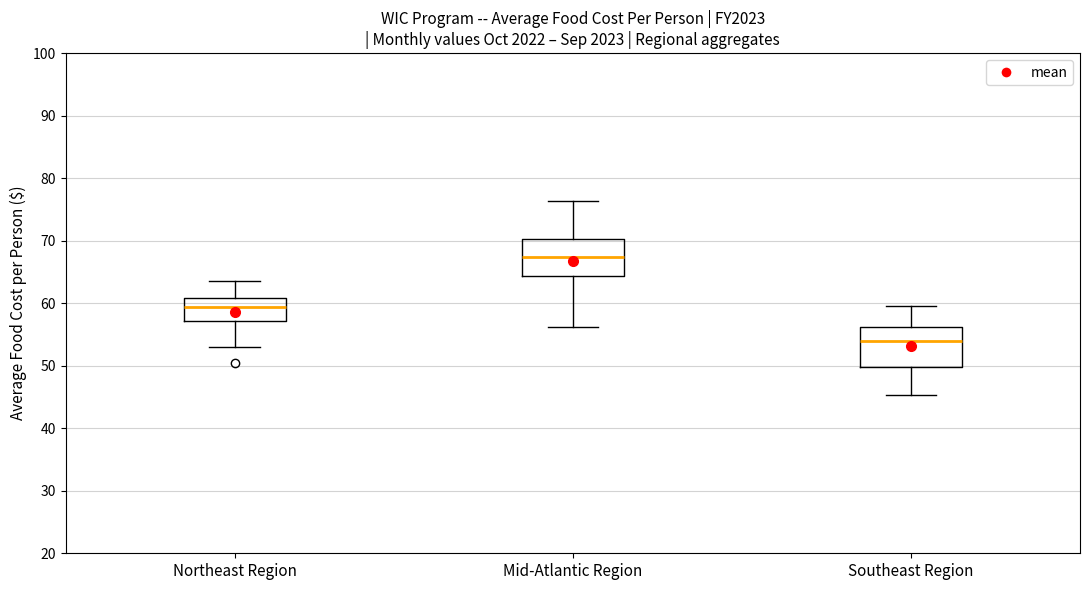

Reading left to right, transcribe this box plot: for each box, give where its median line is, the range the box spans, and where its two whiskers end, as read against the y-axis. The values are not printed on the chart, so give them approximately, as read against the axis.

Northeast Region: median 59, box 57 to 61, whiskers 53 to 64
Mid-Atlantic Region: median 67, box 64 to 70, whiskers 56 to 76
Southeast Region: median 54, box 50 to 56, whiskers 45 to 60